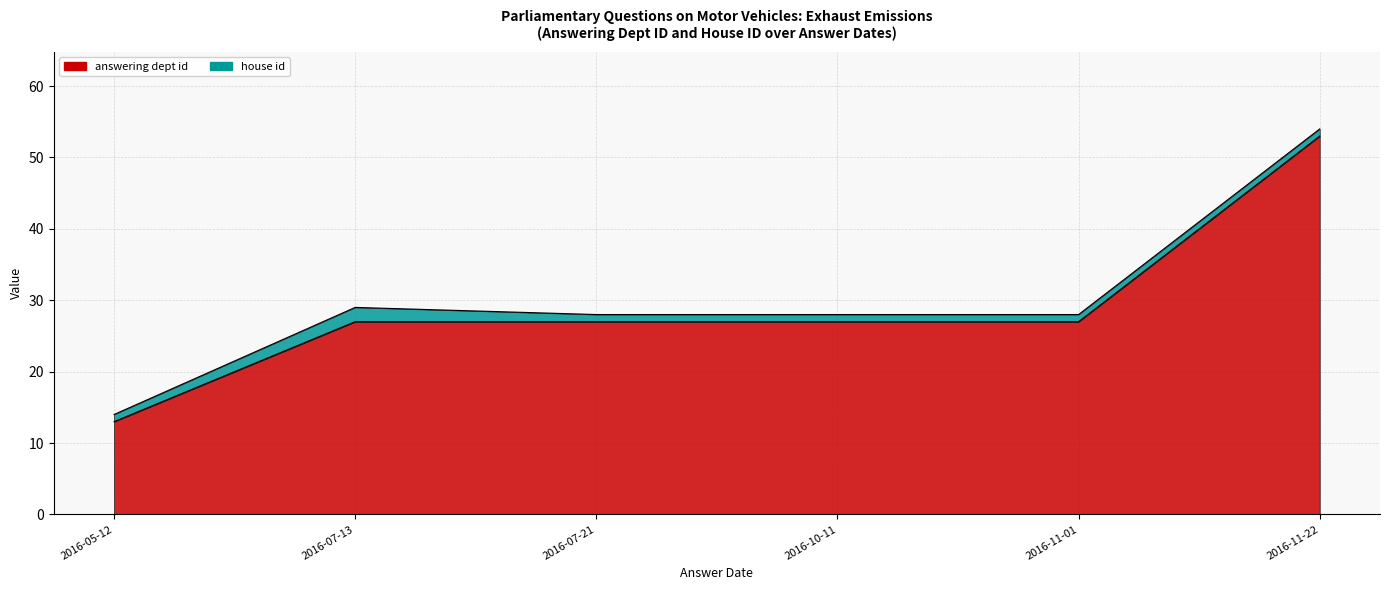

True or false: the data shows 53 at 2016-11-22.

True